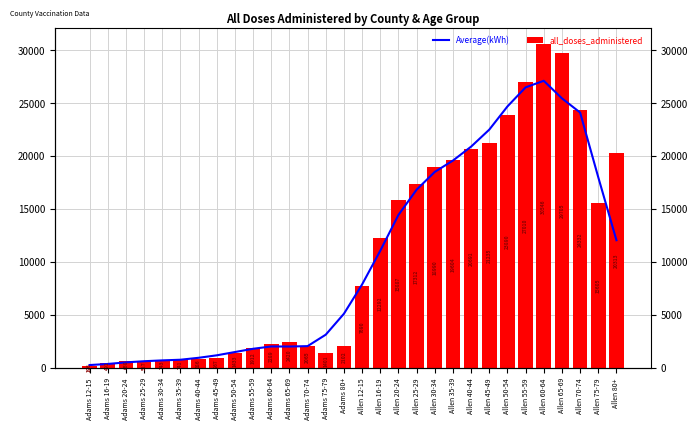

Which series has the widest spread of values?

all_doses_administered